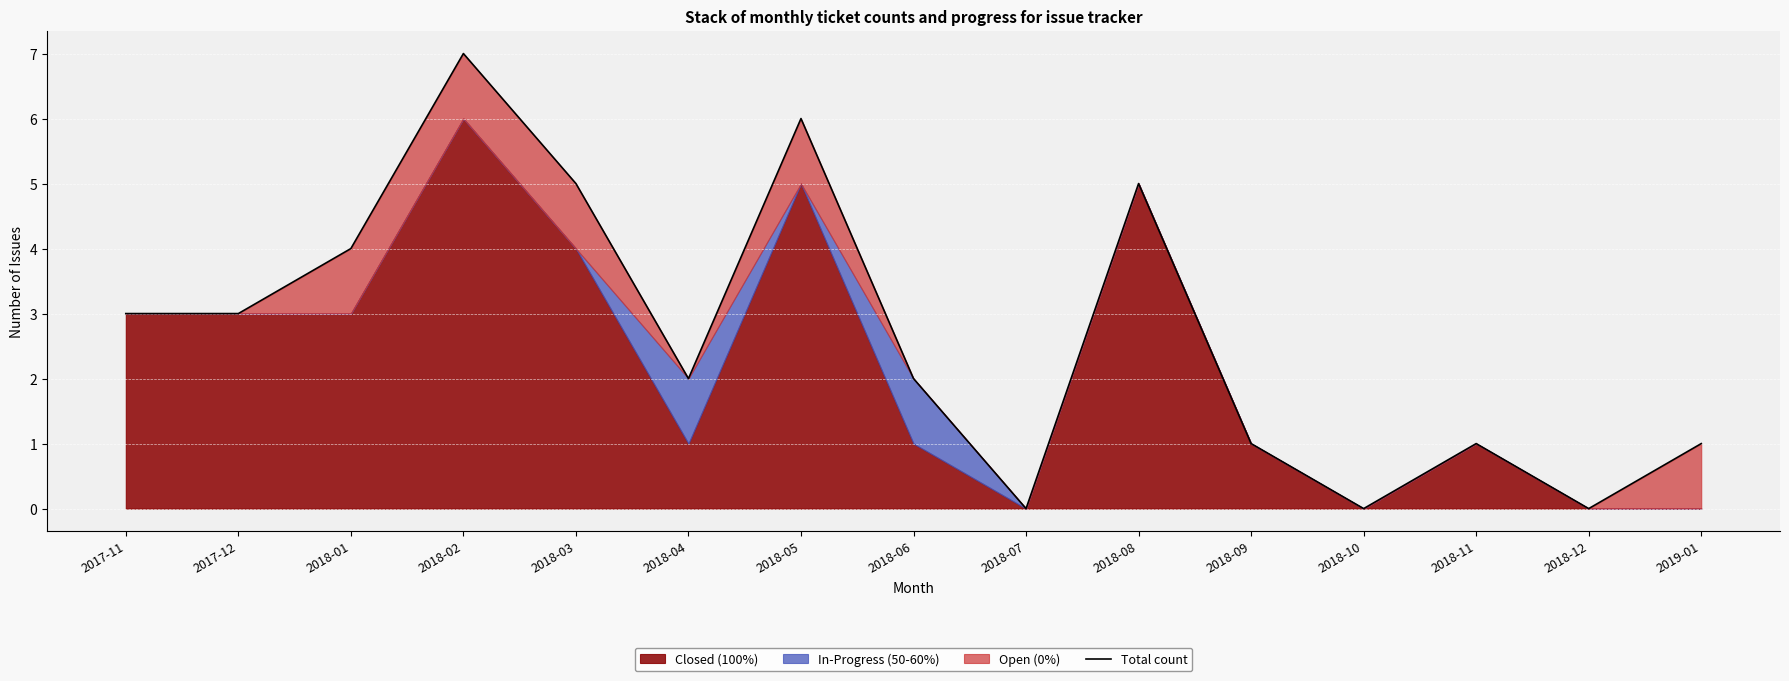

Rank the categories by value from lowest to highest.

2018-07, 2018-10, 2018-12, 2018-09, 2018-11, 2019-01, 2018-04, 2018-06, 2017-11, 2017-12, 2018-01, 2018-03, 2018-08, 2018-05, 2018-02